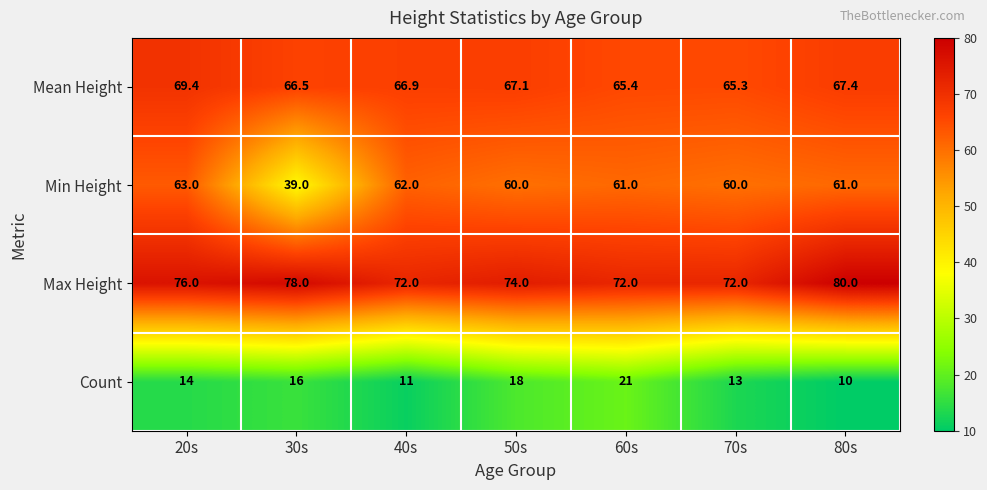

Reading left to right, transcribe all the data shown in this chart.

Mean Height: 20s=69.4	30s=66.5	40s=66.9	50s=67.1	60s=65.4	70s=65.3	80s=67.4
Min Height: 20s=63.0	30s=39.0	40s=62.0	50s=60.0	60s=61.0	70s=60.0	80s=61.0
Max Height: 20s=76.0	30s=78.0	40s=72.0	50s=74.0	60s=72.0	70s=72.0	80s=80.0
Count: 20s=14.0	30s=16.0	40s=11.0	50s=18.0	60s=21.0	70s=13.0	80s=10.0